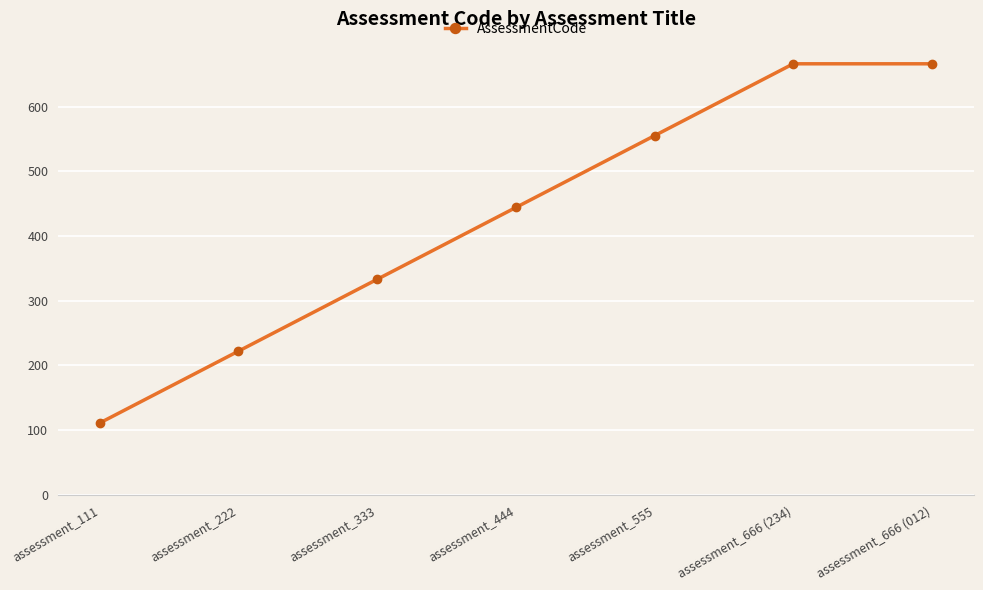

What is the difference between the values at assessment_333 and assessment_666 (012)?

333